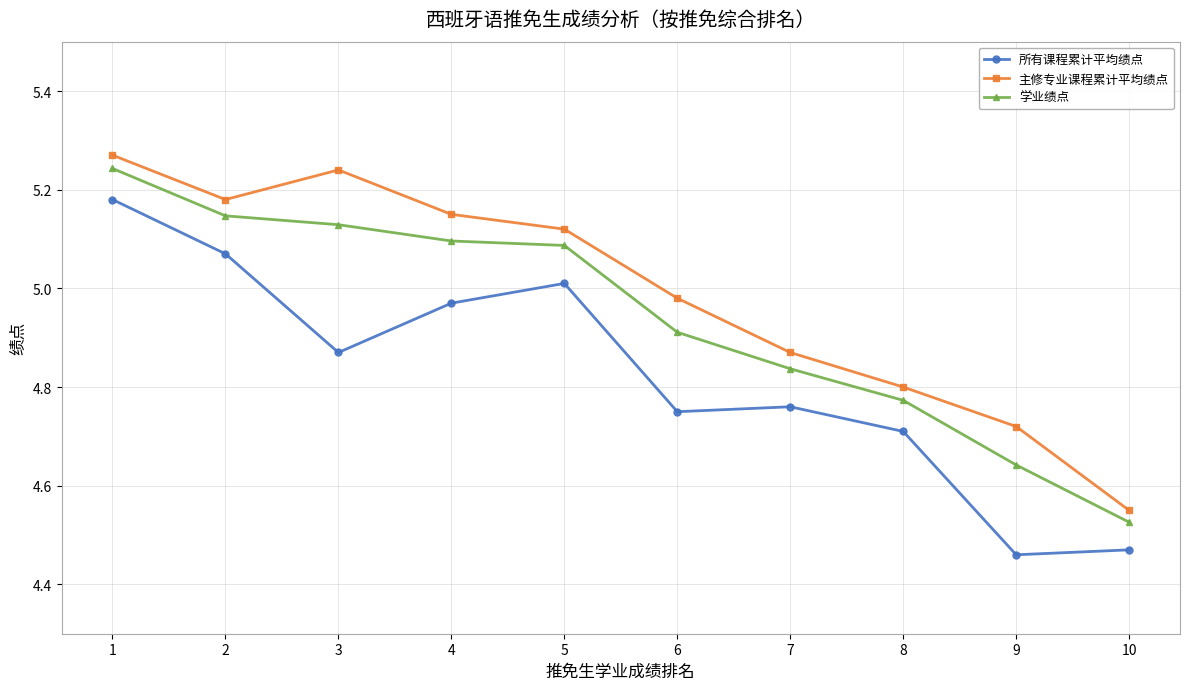

At which label is 主修专业课程累计平均绩点 closest to 4?

10